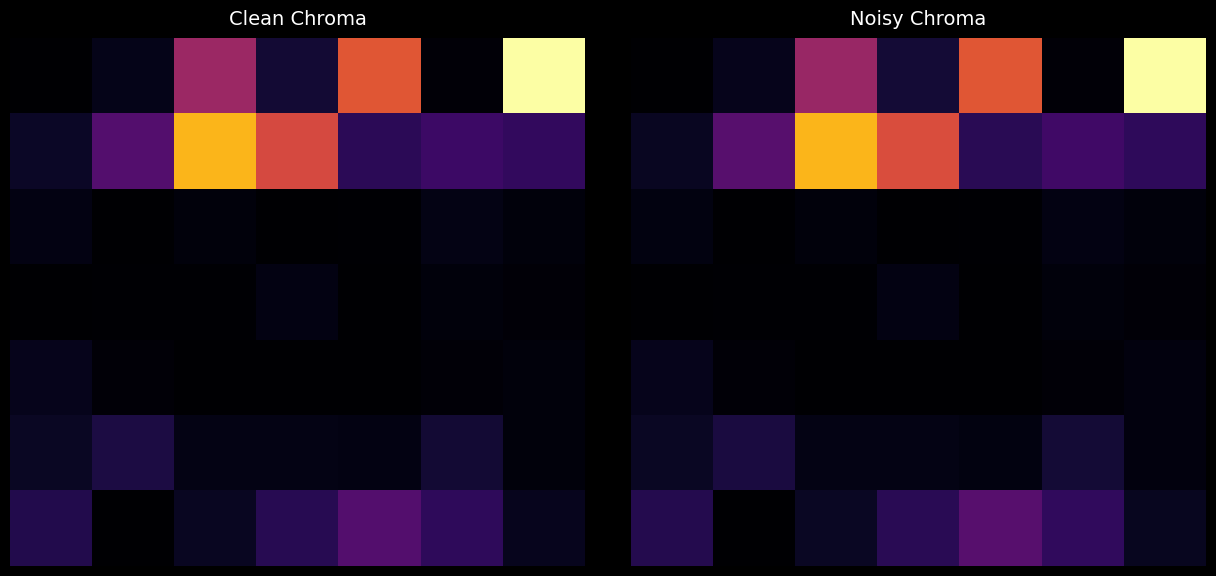

True or false: 0 has a value of 15.3 at 1.

True